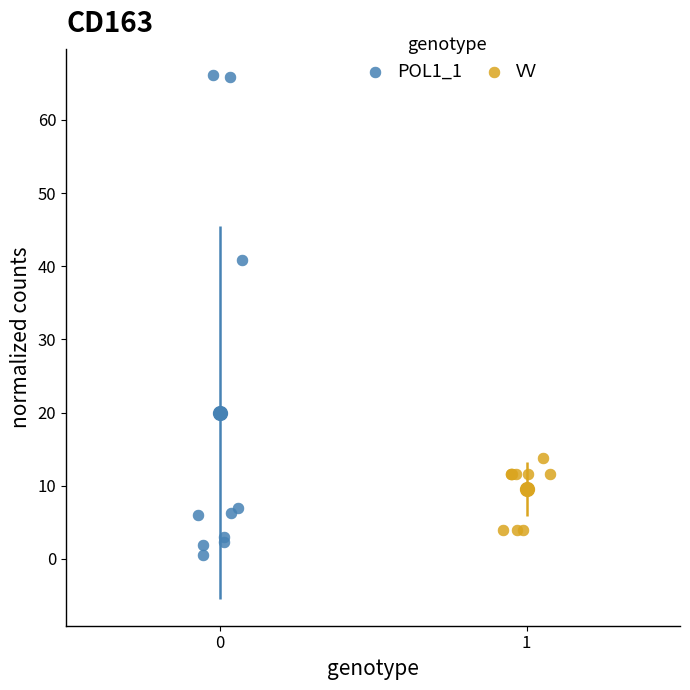

Which series reaches the minimum Y coordinate?

POL1_1